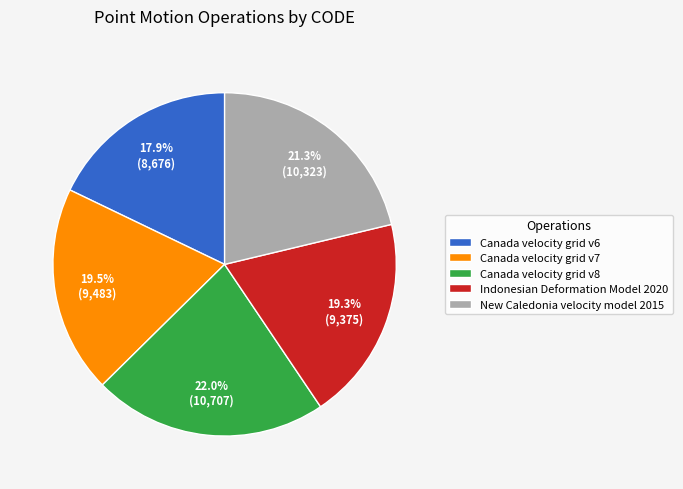

What is the total percentage of Canada velocity grid v7 and Indonesian Deformation Model 2020?

38.8%